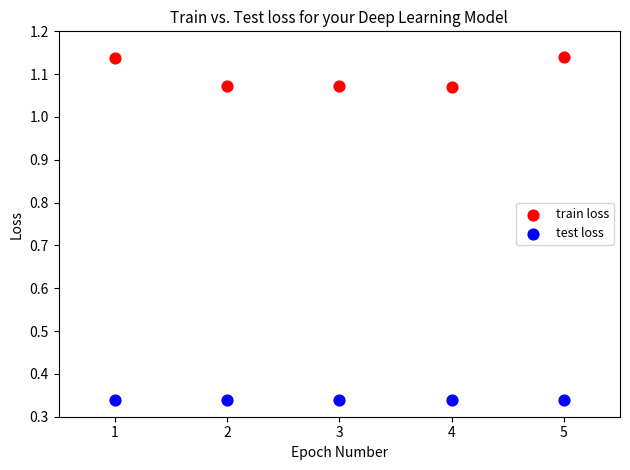

Which series contains the highest Y value?

train loss